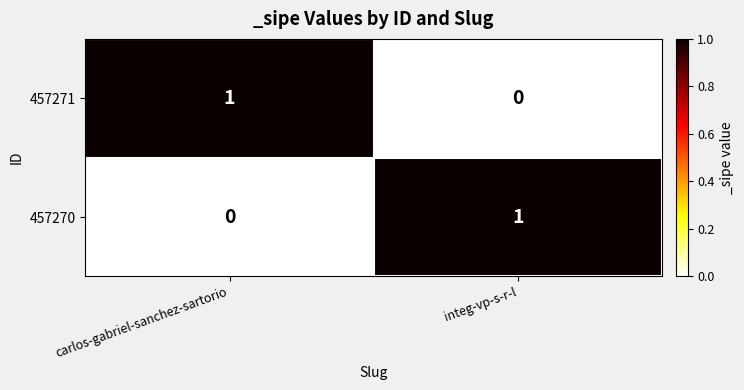

Reading left to right, extract all data points from this chart.

457271: carlos-gabriel-sanchez-sartorio=1	integ-vp-s-r-l=0
457270: carlos-gabriel-sanchez-sartorio=0	integ-vp-s-r-l=1